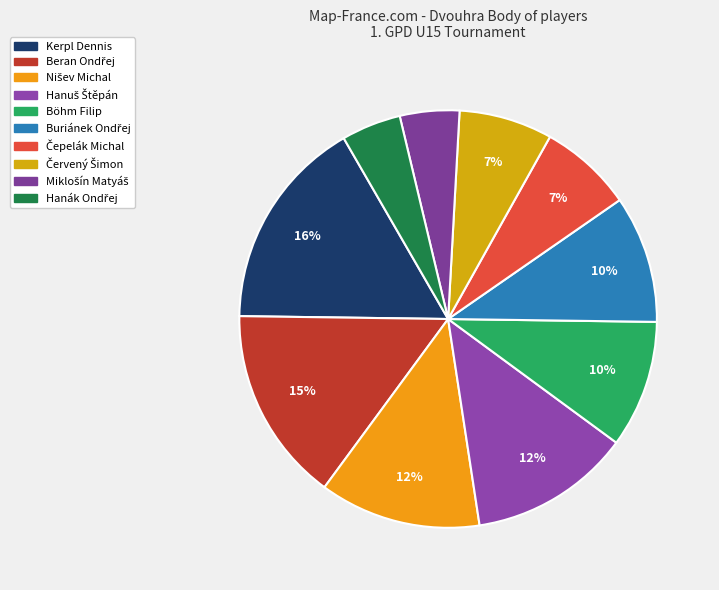

What percentage is the Červený Šimon slice, to the nearest percent?

7%